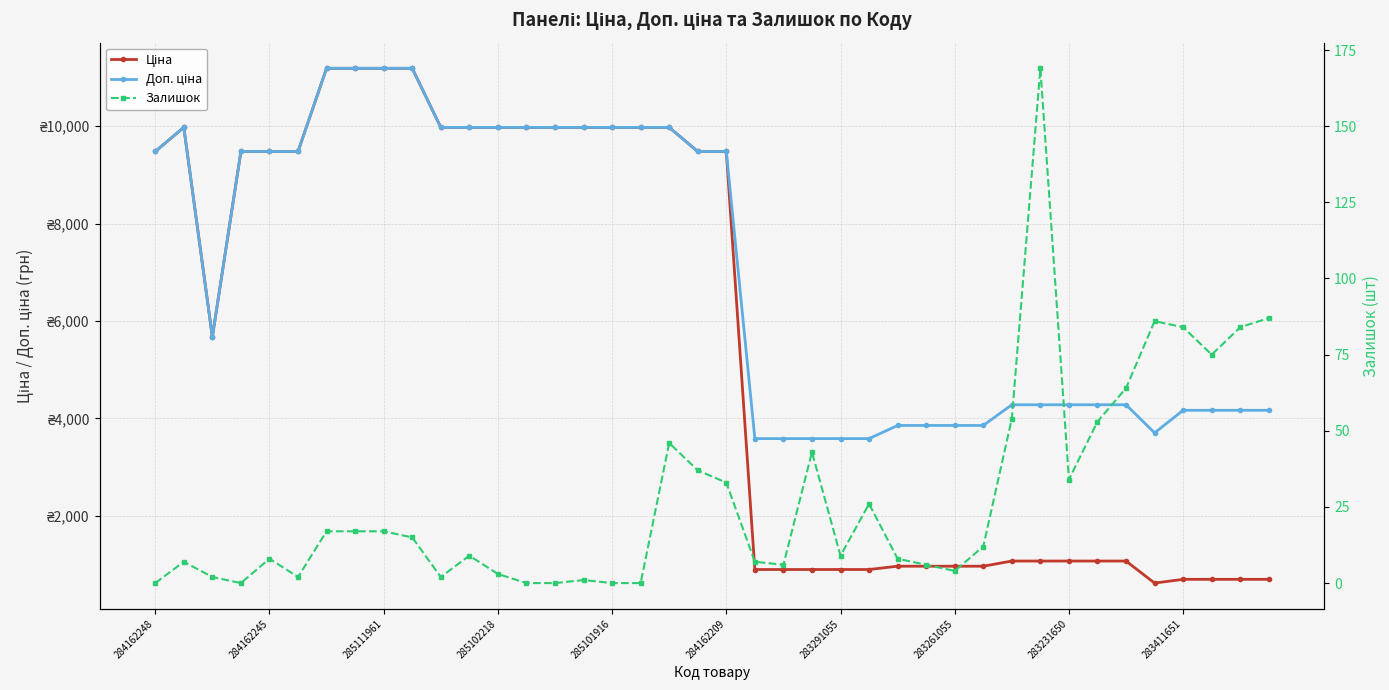

True or false: Доп. ціна and Ціна cross at least once.

False